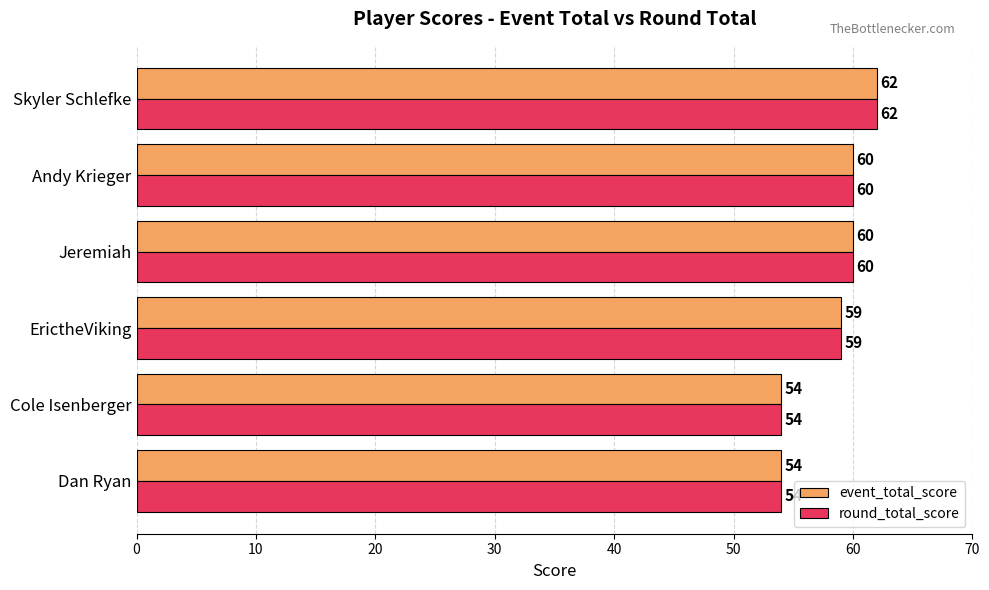

At which category is the sum across all series the highest?

Skyler Schlefke